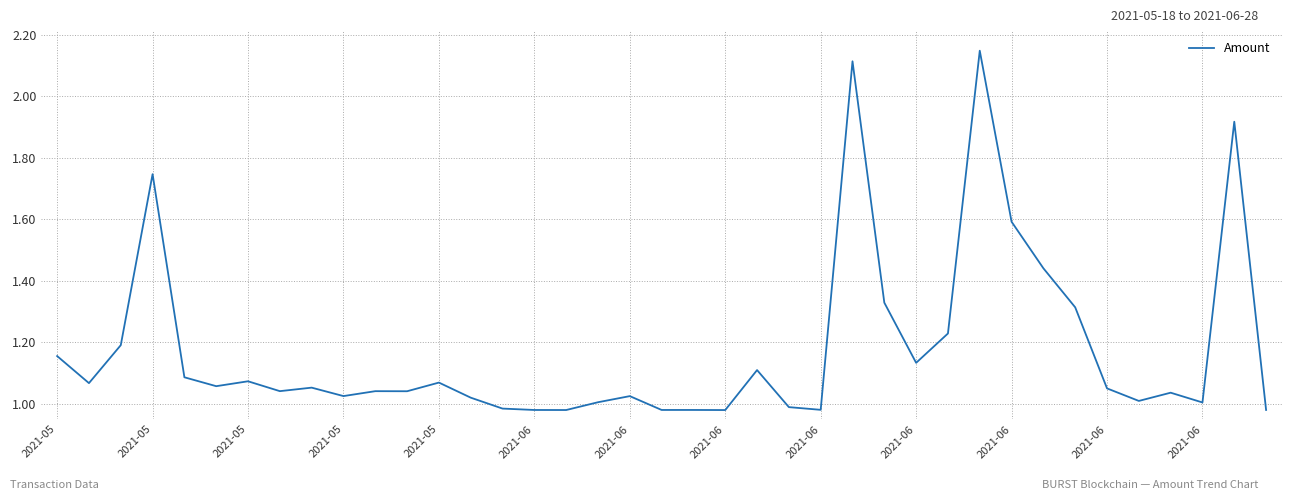

Is this an area chart (filled region under the line)?

No